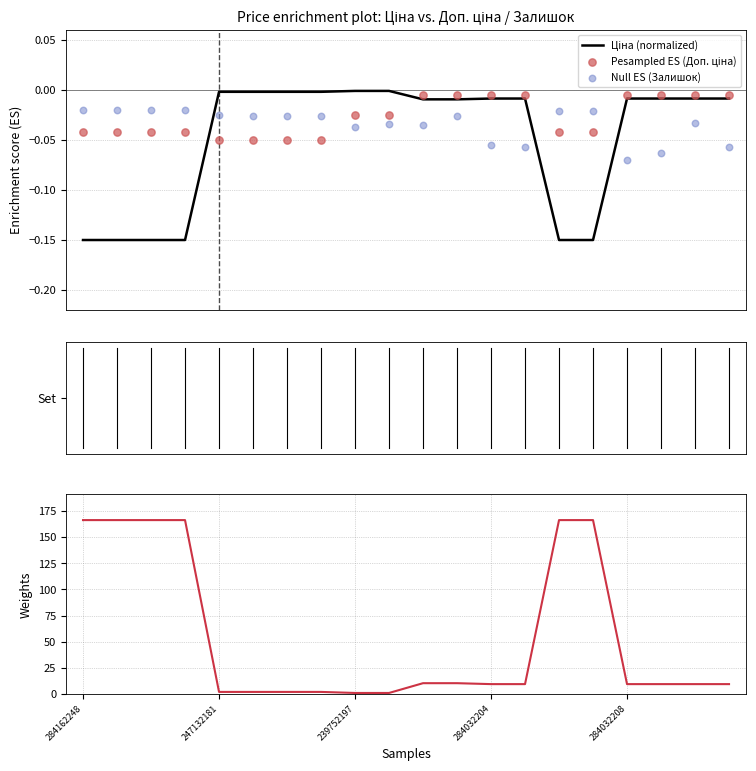

Is the value of Null ES (Залишок) at 17.5 greater than the value of Реsampled ES (Доп. ціна) at 20.0?

No